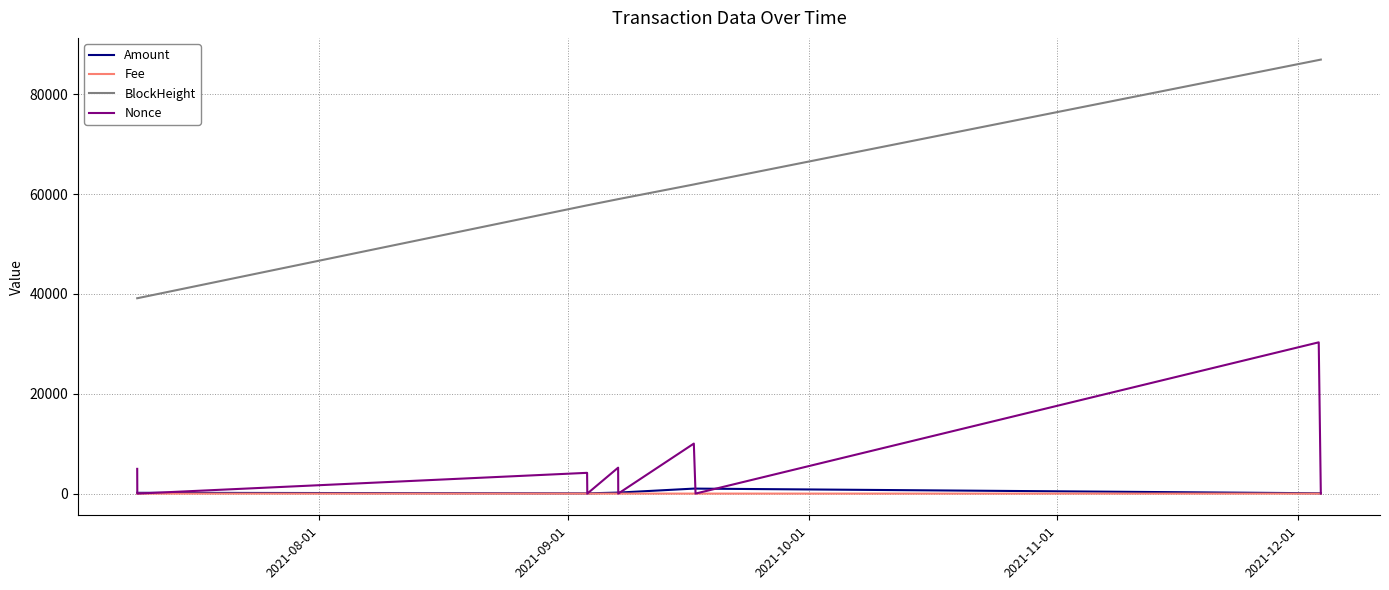

True or false: BlockHeight and Fee intersect in this chart.

False